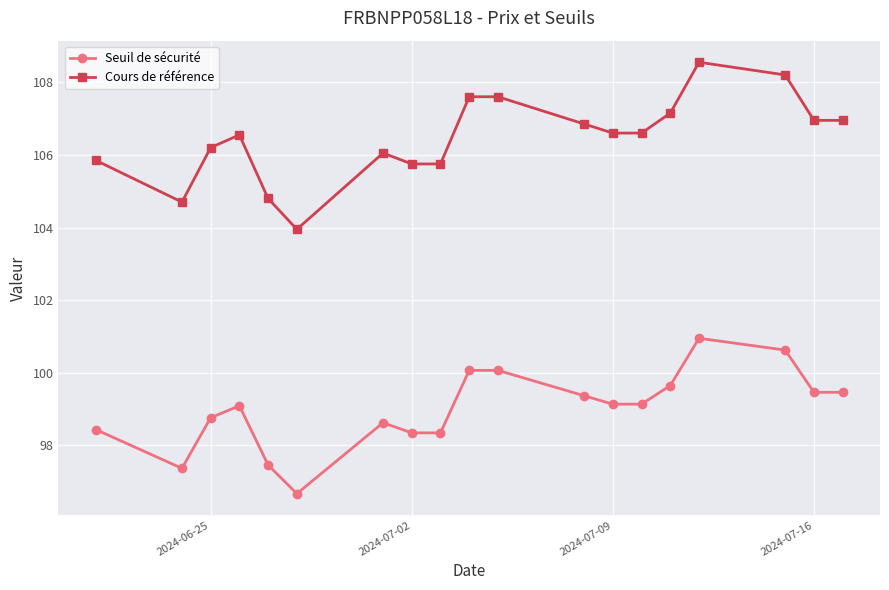

List the series in order of their peak value, highest first.

Cours de référence, Seuil de sécurité